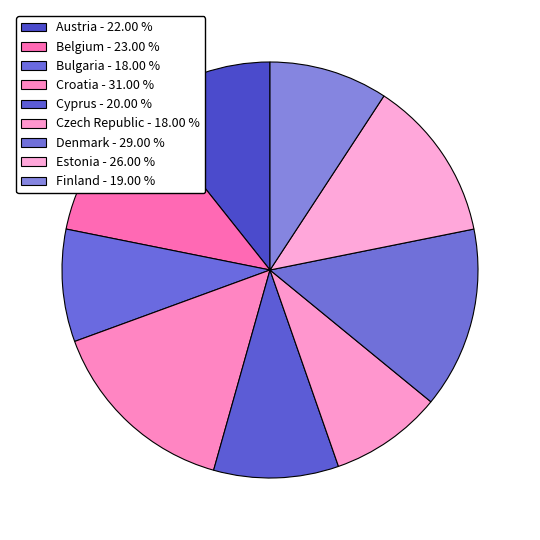

Which has a higher value, Bulgaria or Belgium?

Belgium